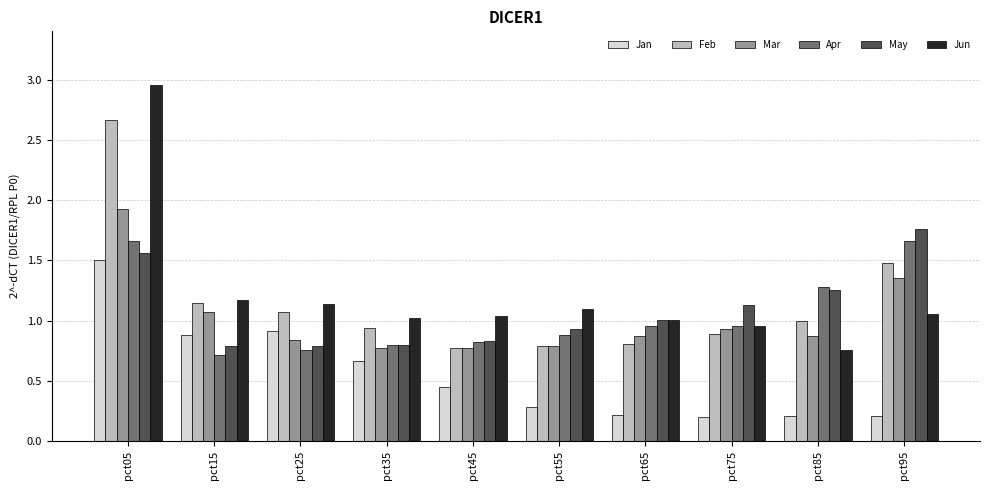

Which series changed the most between pct55 and pct85?

Apr